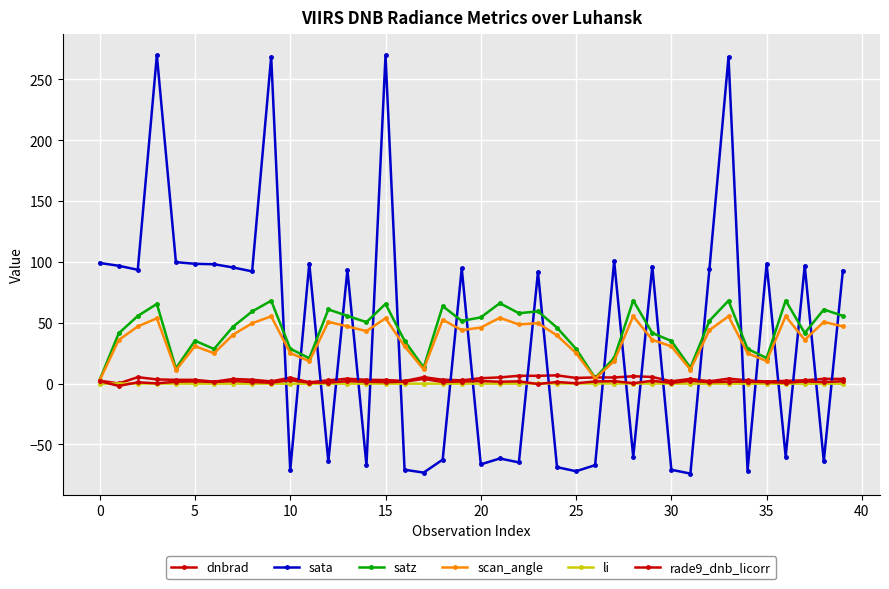

How many negative values does the sata series have?

18